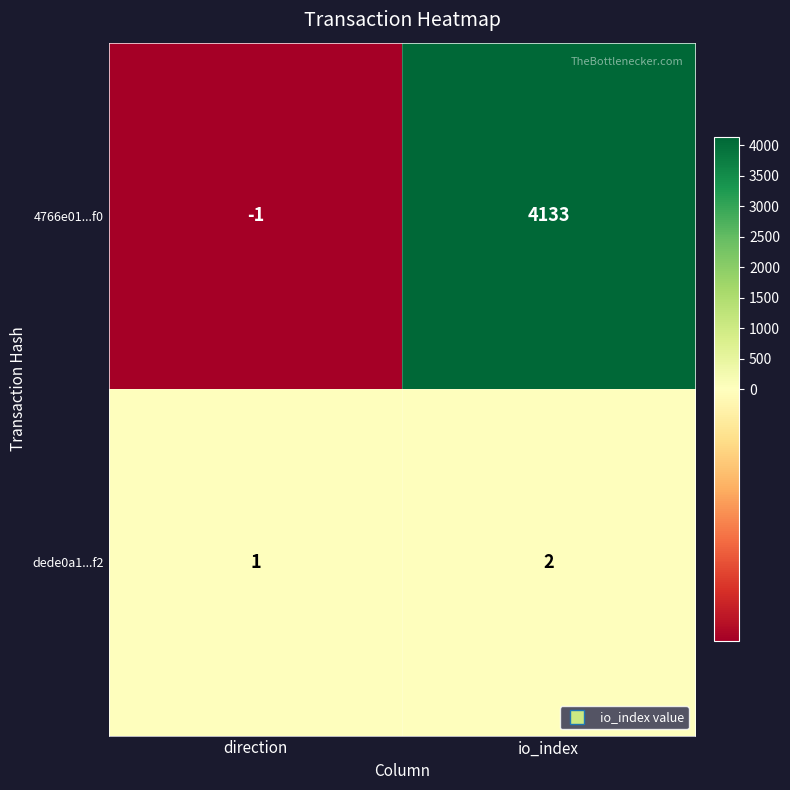

Count the number of data series in this chart.

2